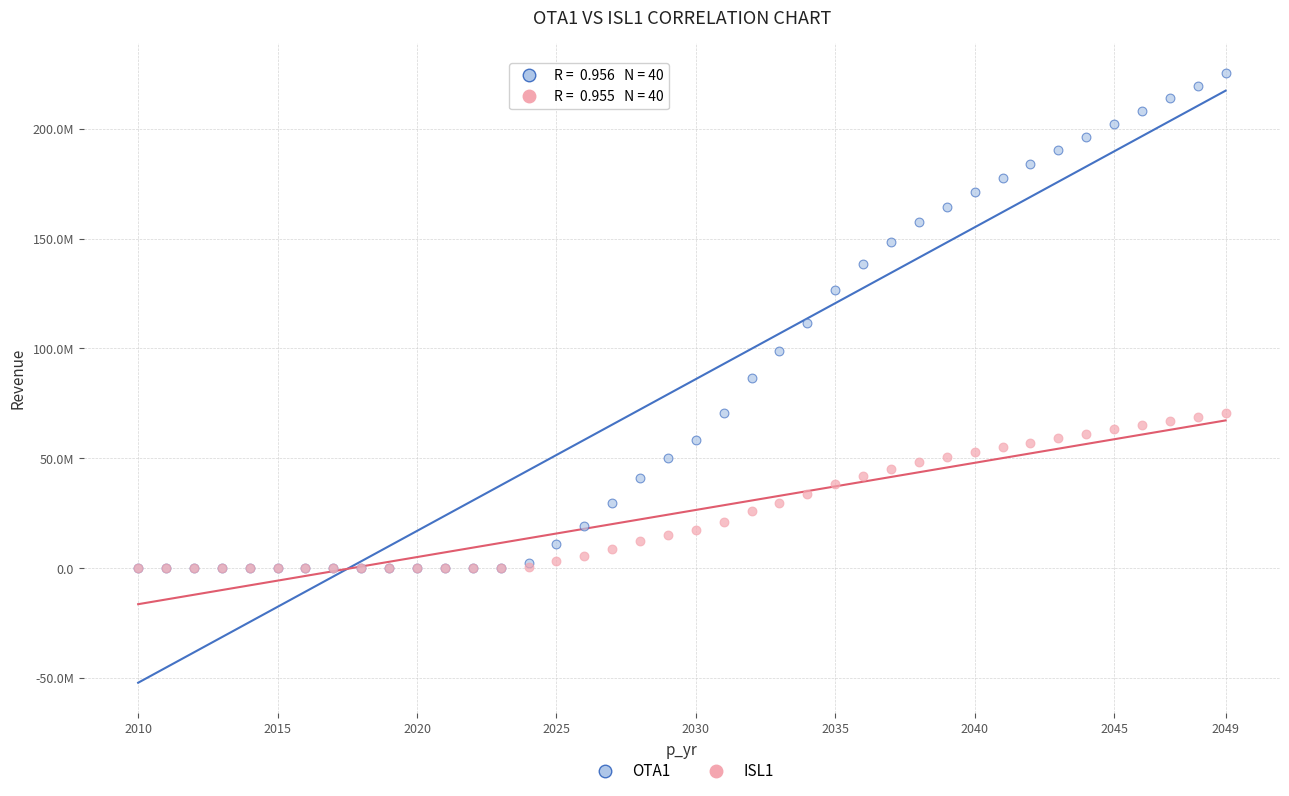

Which series contains the highest Y value?

OTA1